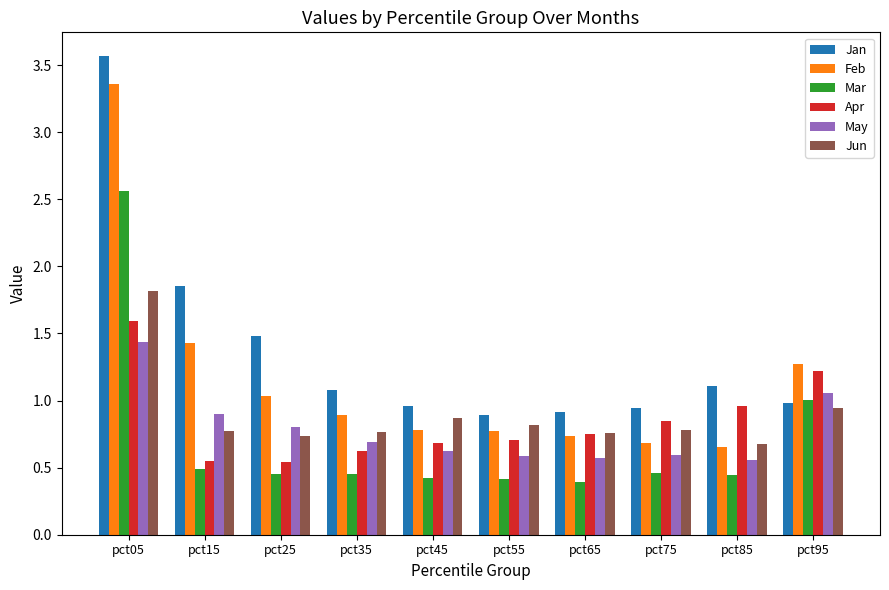

At which label is Feb closest to 2?

pct15